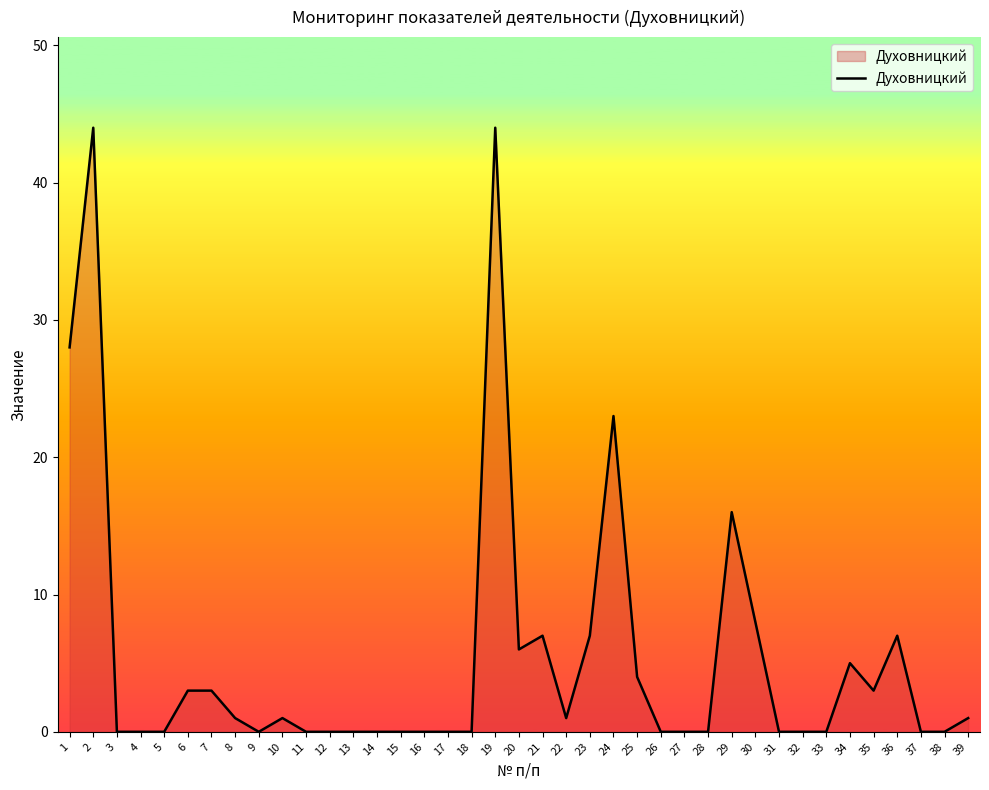

What is the change in value from 20 to 32?

-6